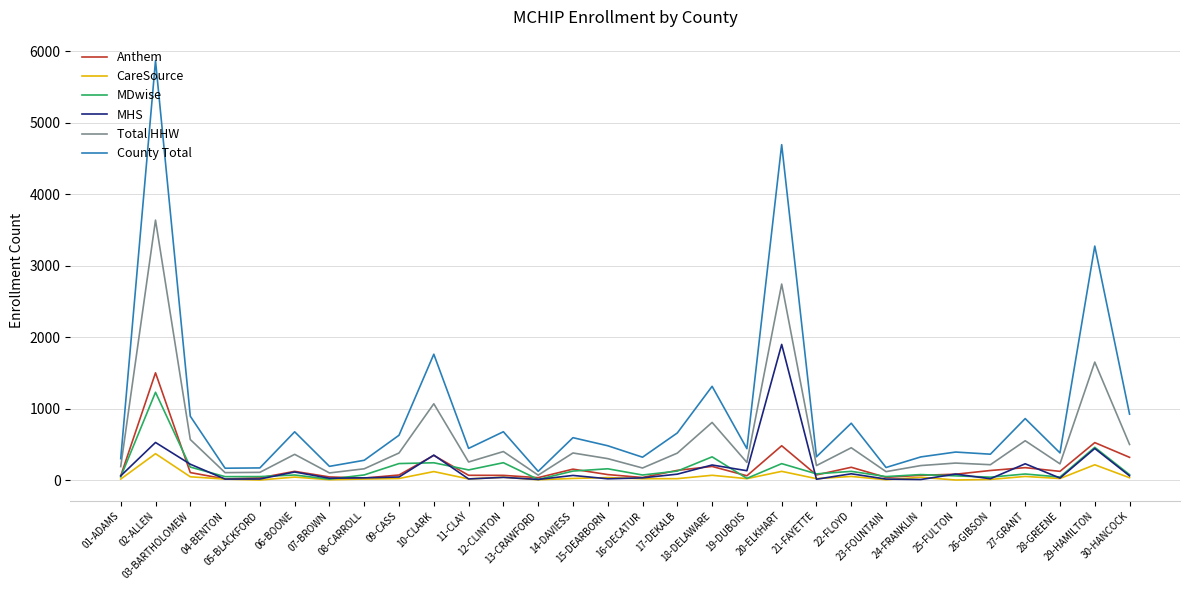

What is the minimum value for Total HHW?

73